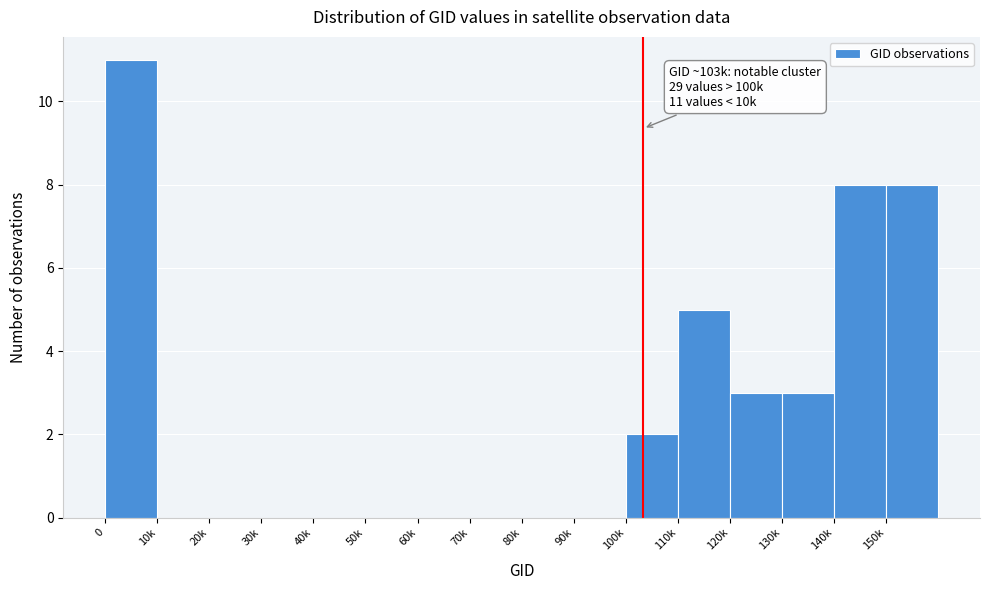

Reading left to right, list all the values displayed in this chart.

0=11	10k=0	20k=0	30k=0	40k=0	50k=0	60k=0	70k=0	80k=0	90k=0	100k=2	110k=5	120k=3	130k=3	140k=8	150k=8